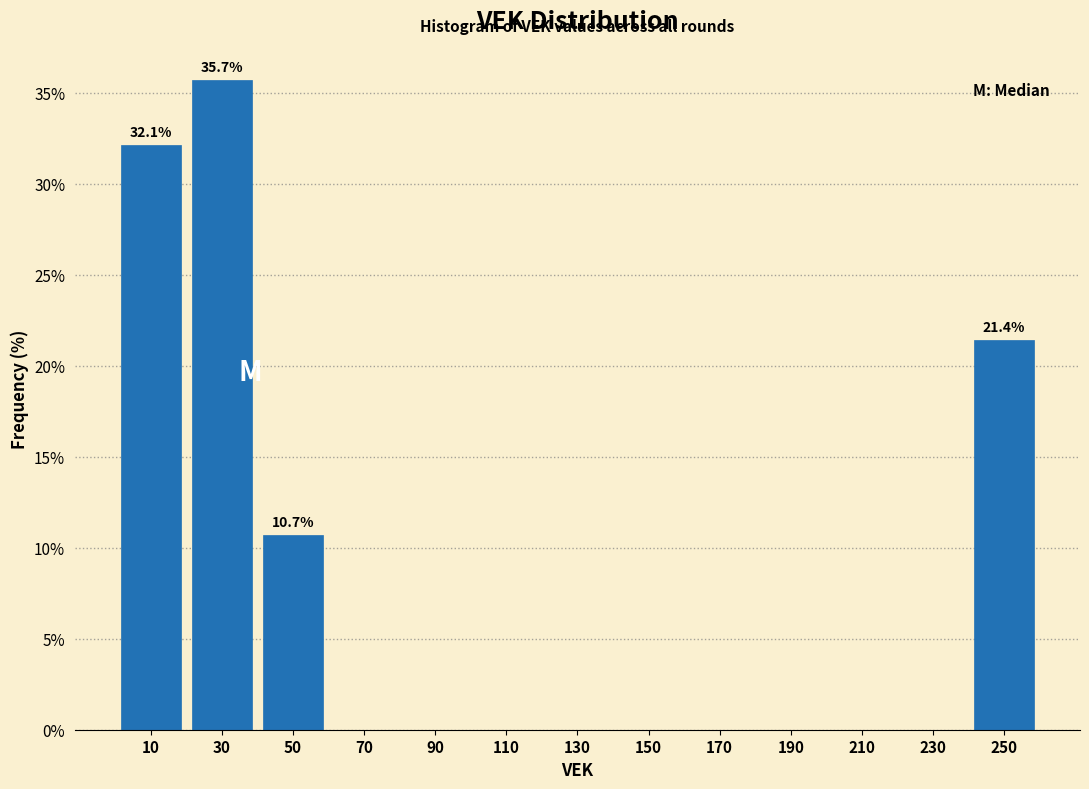

Over which range of the x-axis is the bar tallest?

20 to 40